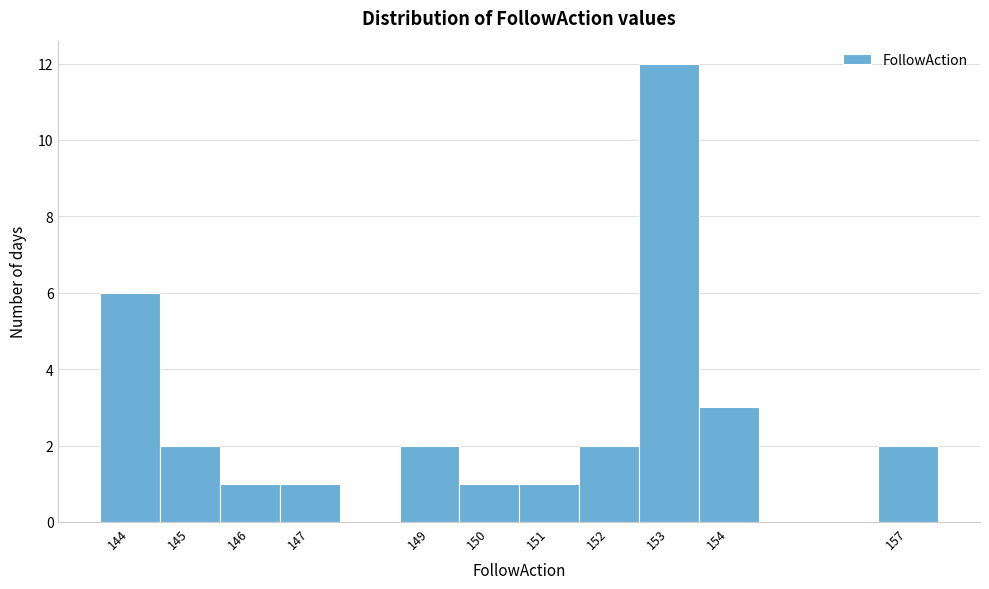

Reading left to right, transcribe this chart: for each bar, give the range it covers on the x-axis and its height. The values are not printed on the chart, so give them approximately, as read against the axis.

143.5 to 144.5: 6
144.5 to 145.5: 2
145.5 to 146.5: 1
146.5 to 147.5: 1
147.5 to 148.5: 0
148.5 to 149.5: 2
149.5 to 150.5: 1
150.5 to 151.5: 1
151.5 to 152.5: 2
152.5 to 153.5: 12
153.5 to 154.5: 3
154.5 to 155.5: 0
155.5 to 156.5: 0
156.5 to 157.5: 2